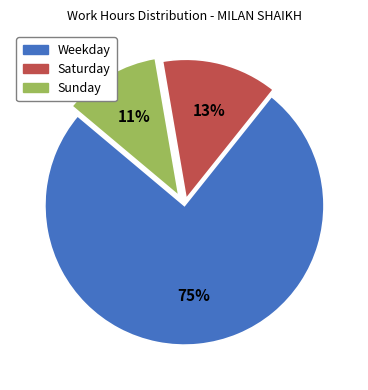

Does any single category account for the majority?

Yes